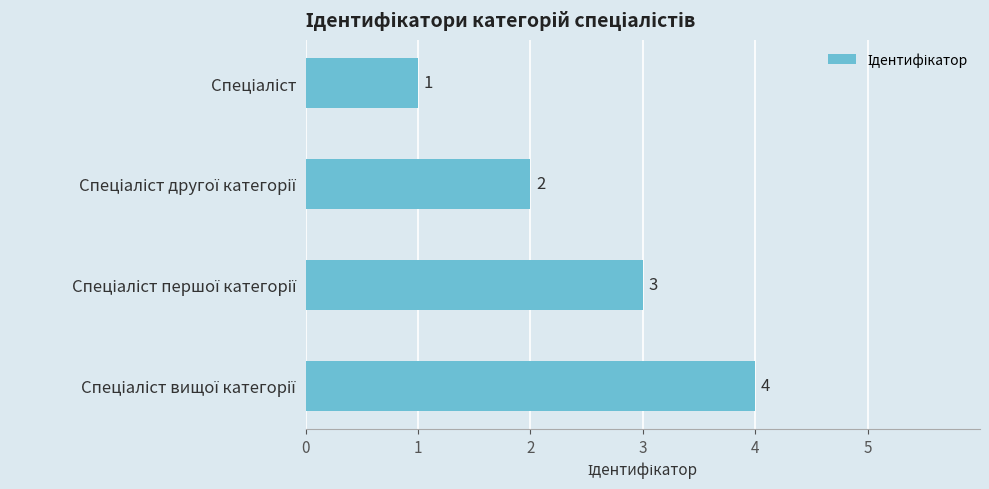

Count the values in the range 2 to 4.

3